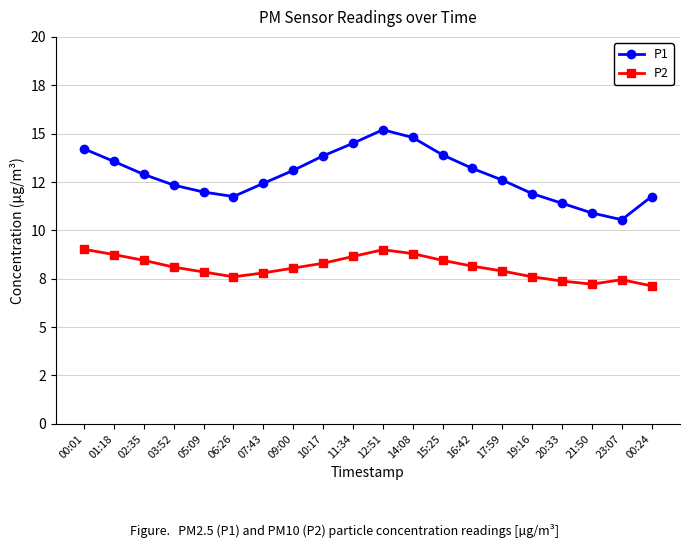

What are all the series names shown in the legend?

P1, P2